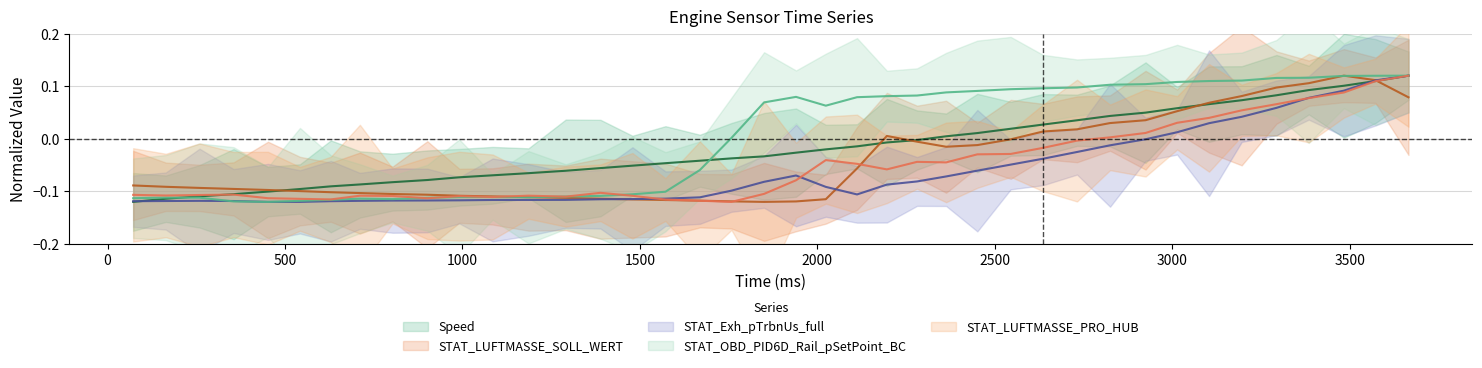

Which series changed the most between 1186 and 3385?

STAT_OBD_PID6D_Rail_pSetPoint_BC